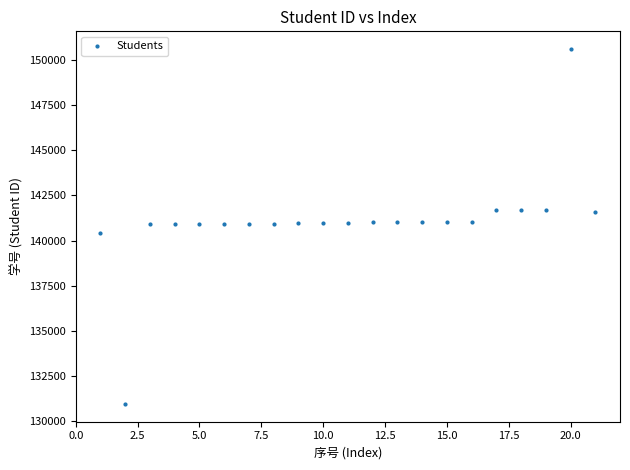

What is the range of Y values (max minus min)?

19658